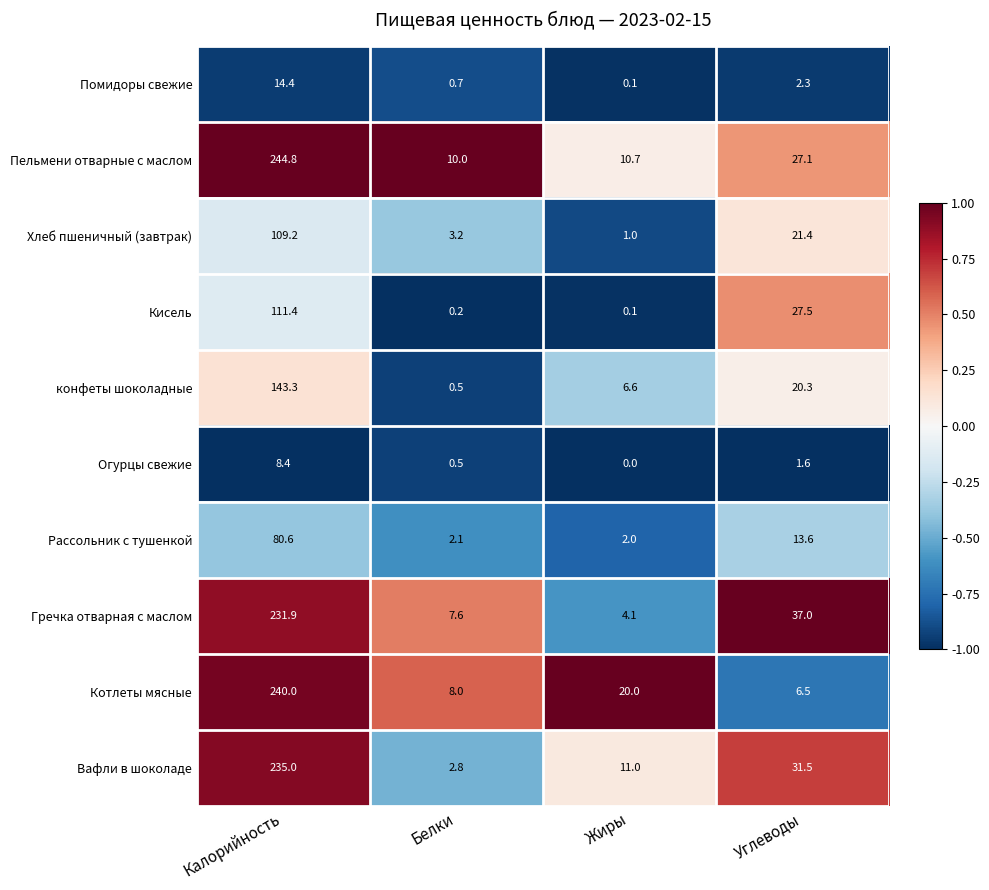

Which series has the largest range (max minus min)?

Пельмени отварные с маслом